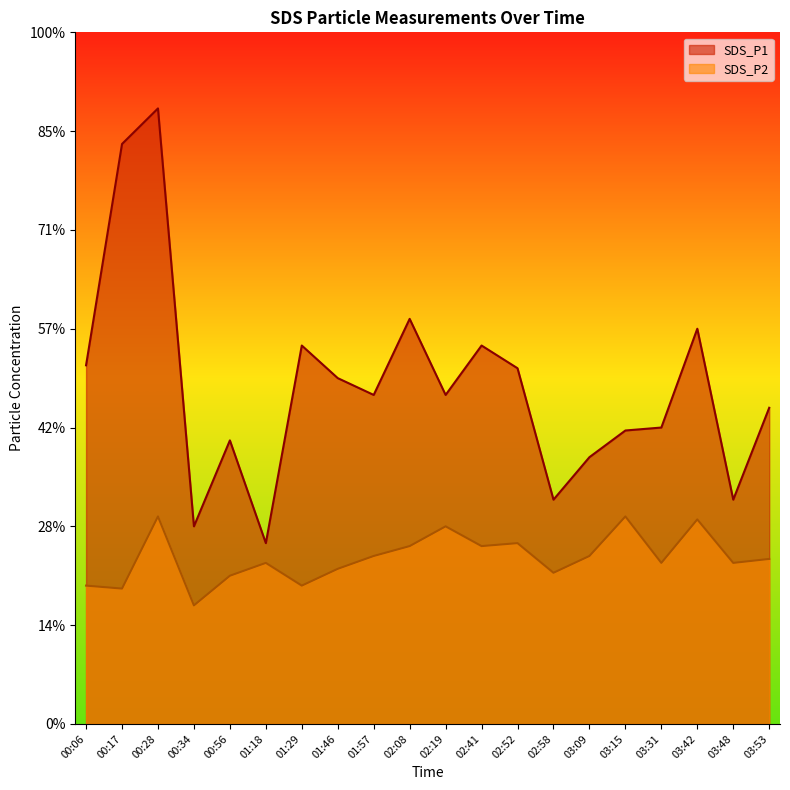

What is the label of the 19th point from the left?

03:48